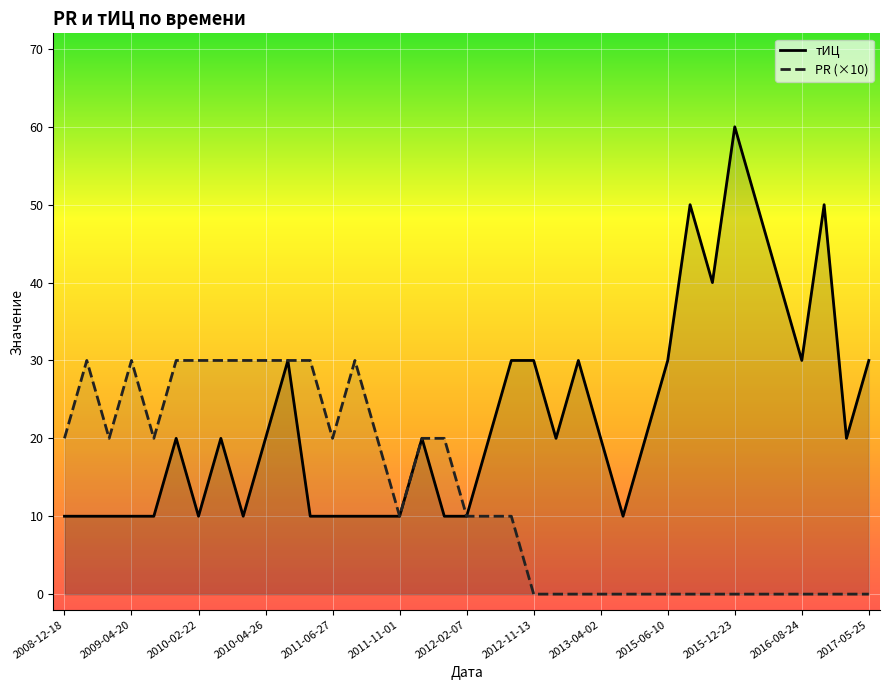

What are all the series names shown in the legend?

тИЦ, PR (×10)